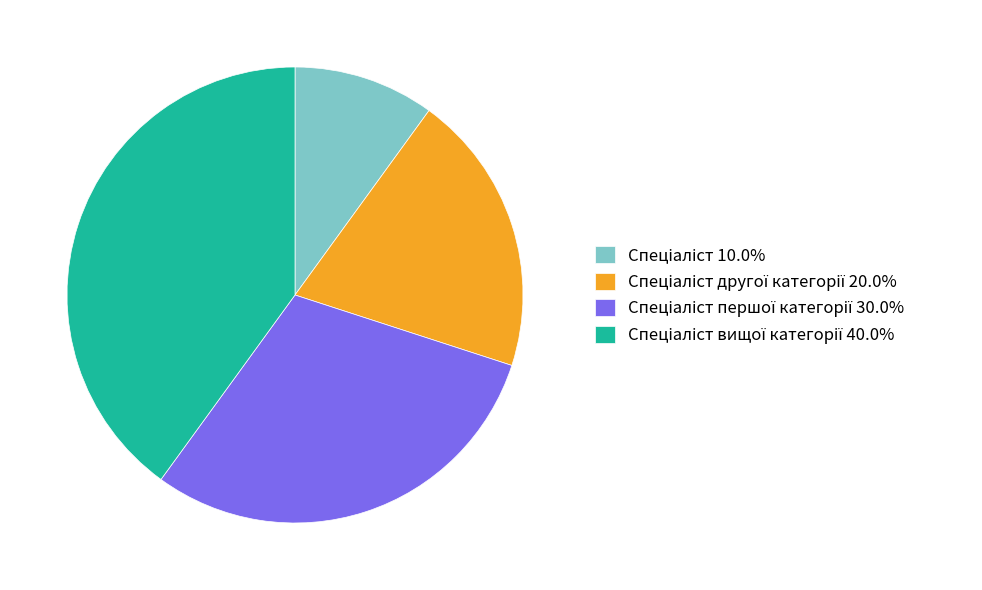

Is there a majority slice in this chart?

No